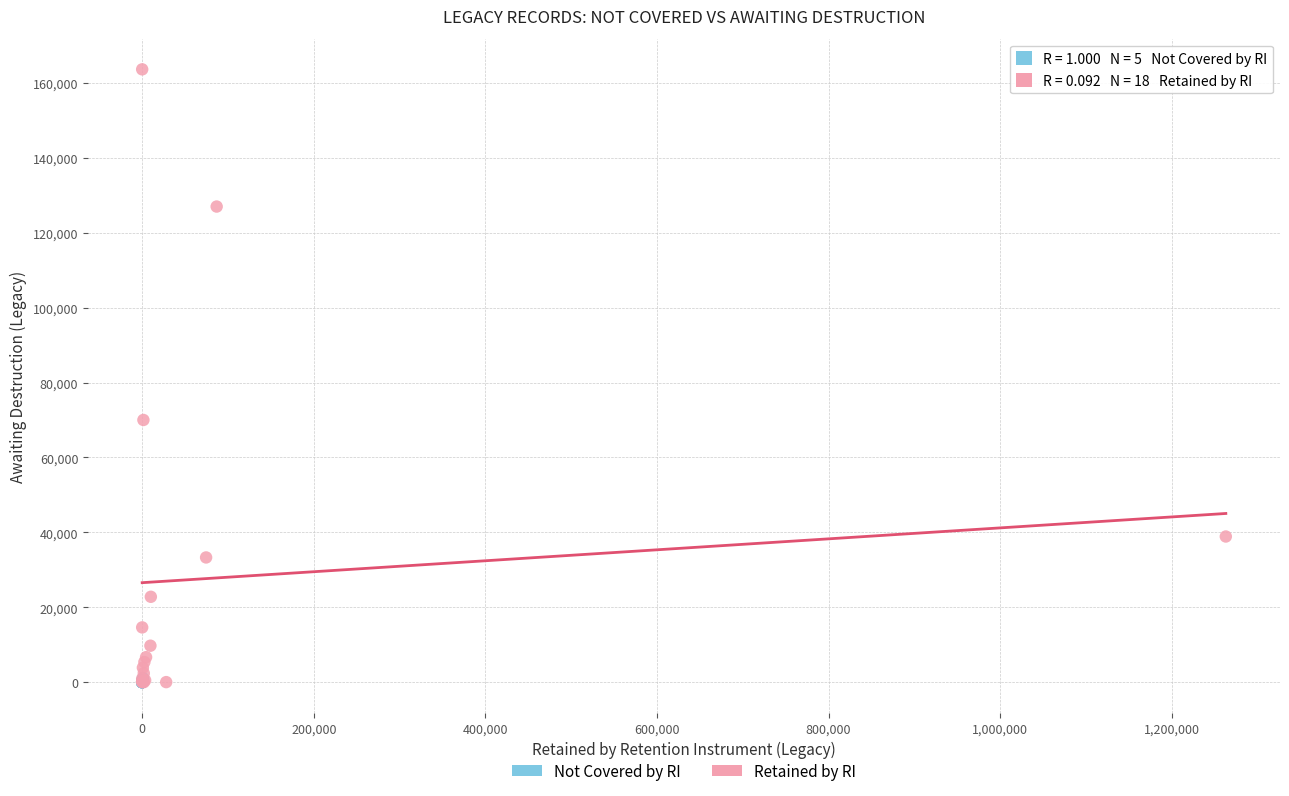

Which series has the widest spread of Y values?

Retained by RI